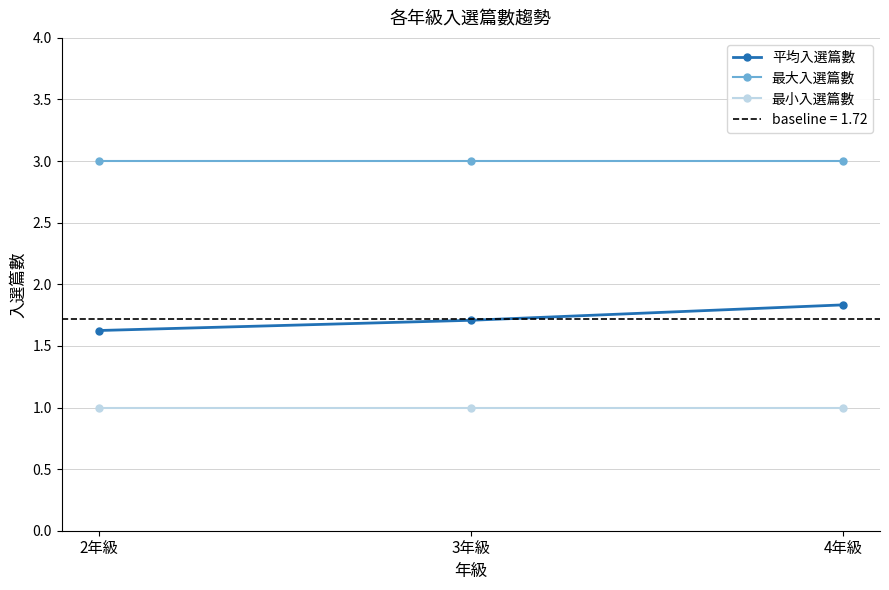

What position from the right is 3年級?

2